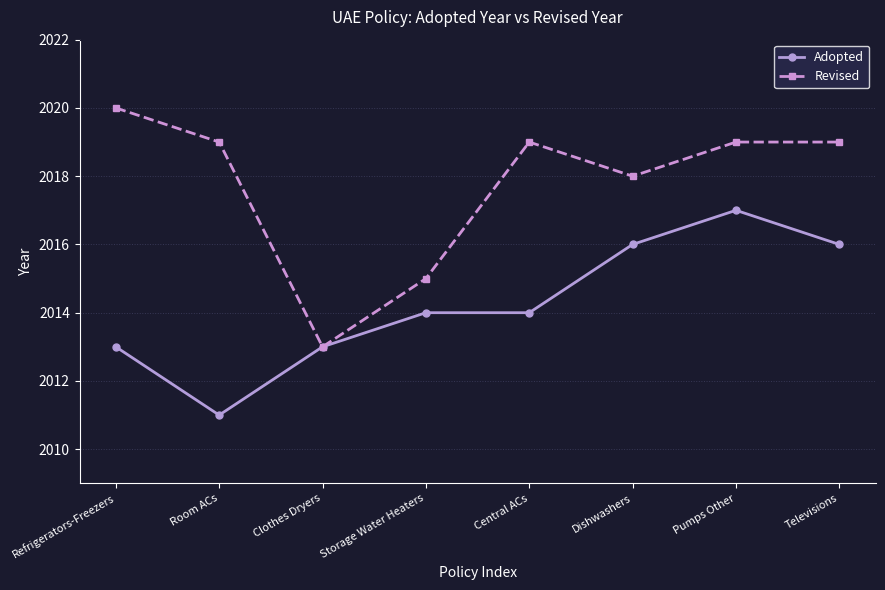

Where is the first local minimum for Revised?

Clothes Dryers